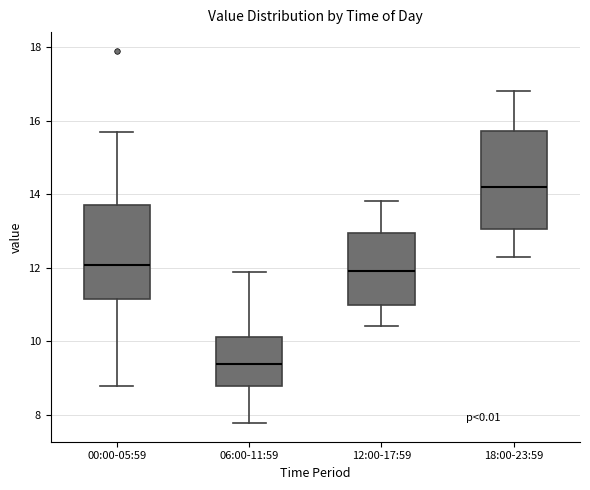

Which box's median line is the lowest?

06:00-11:59